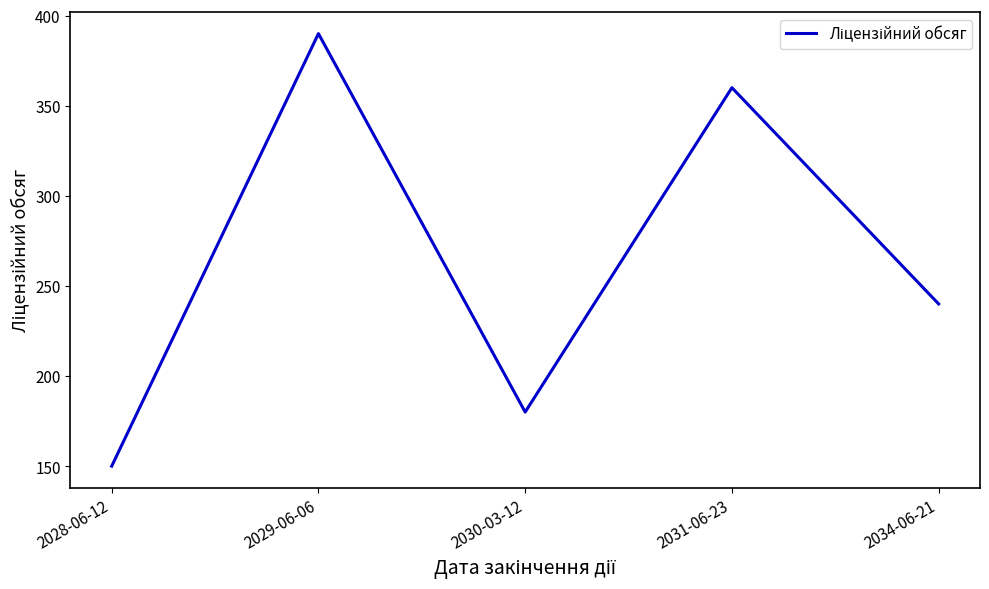

How many lines are shown in the chart?

1